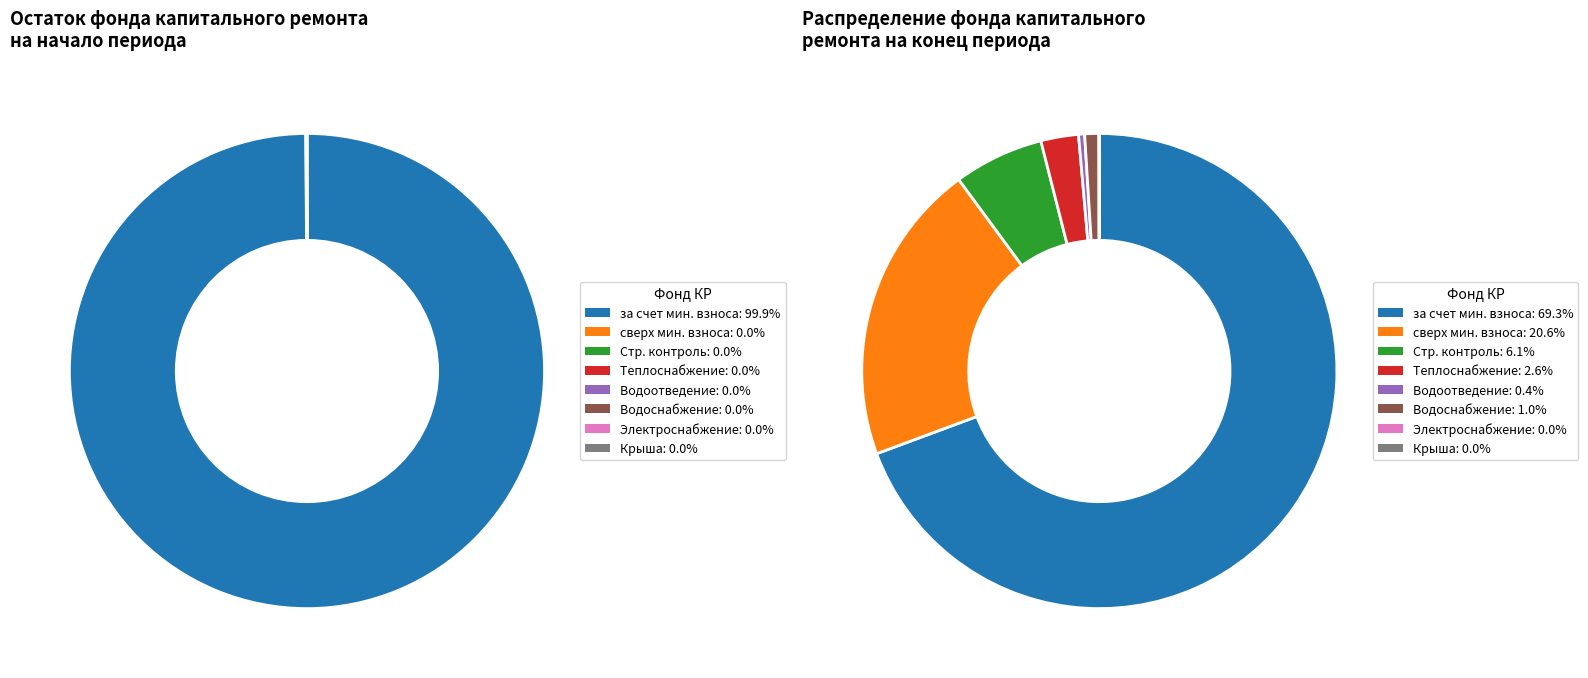

Does сверх минимального размера взноса account for over 50% of the chart?

No